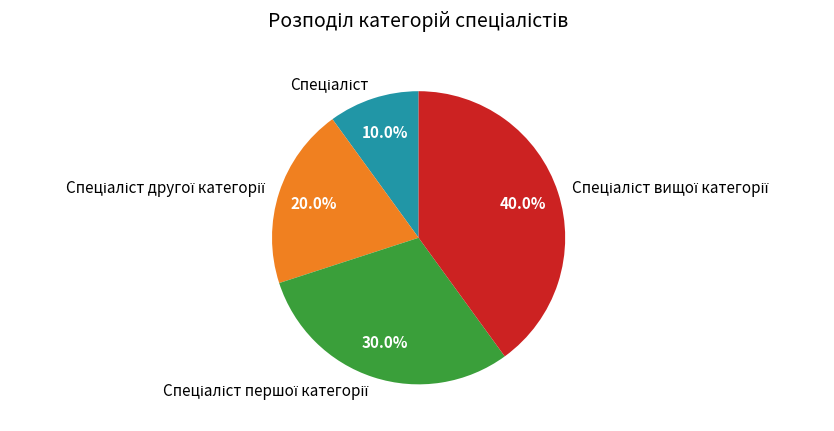

Does any single category account for the majority?

No